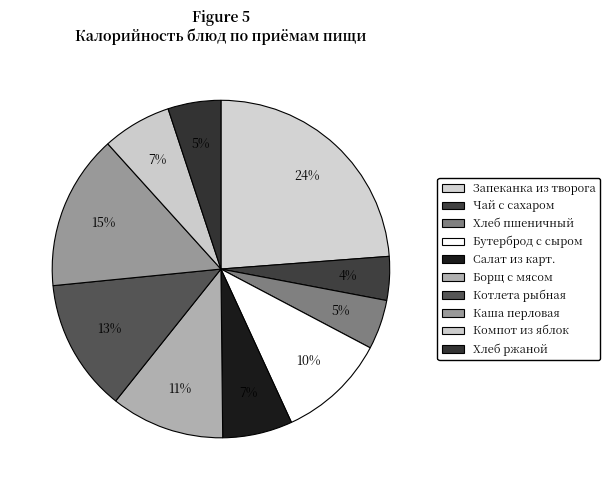

Is Компот из яблок the majority of the pie?

No